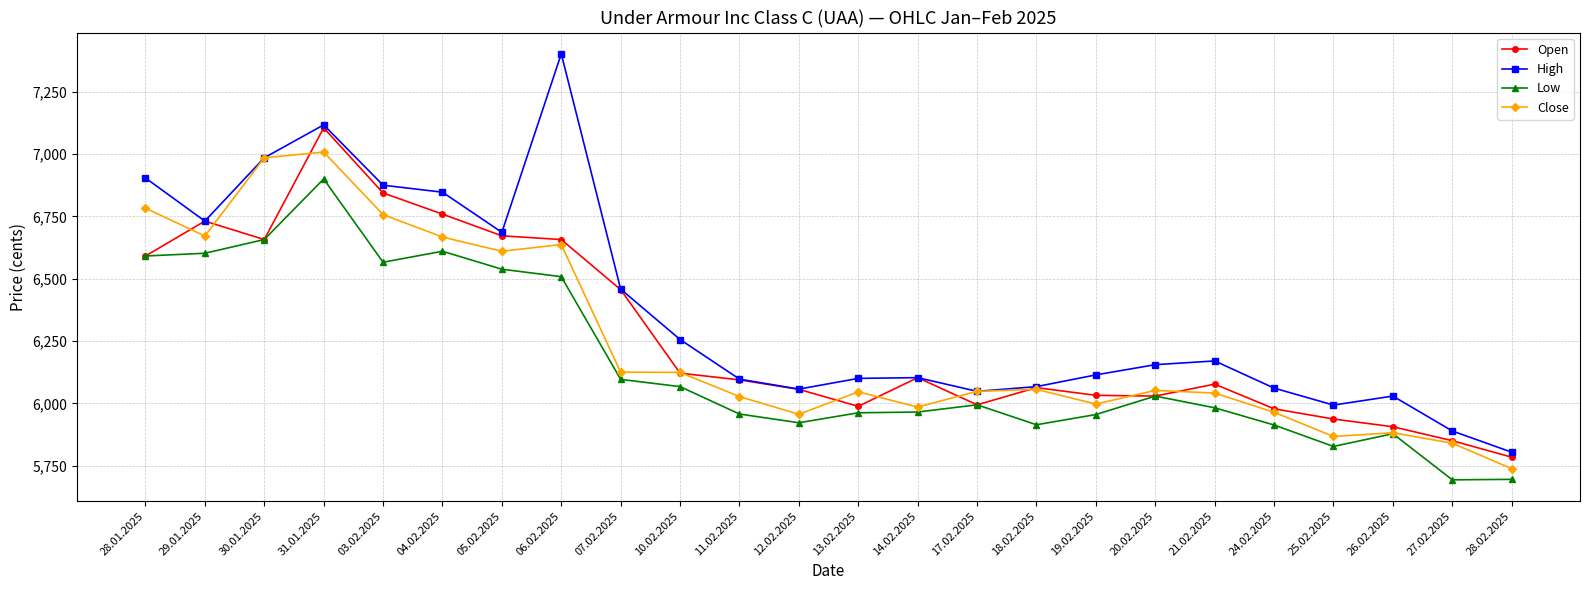

Which category has the highest value in the Low series?

31.01.2025